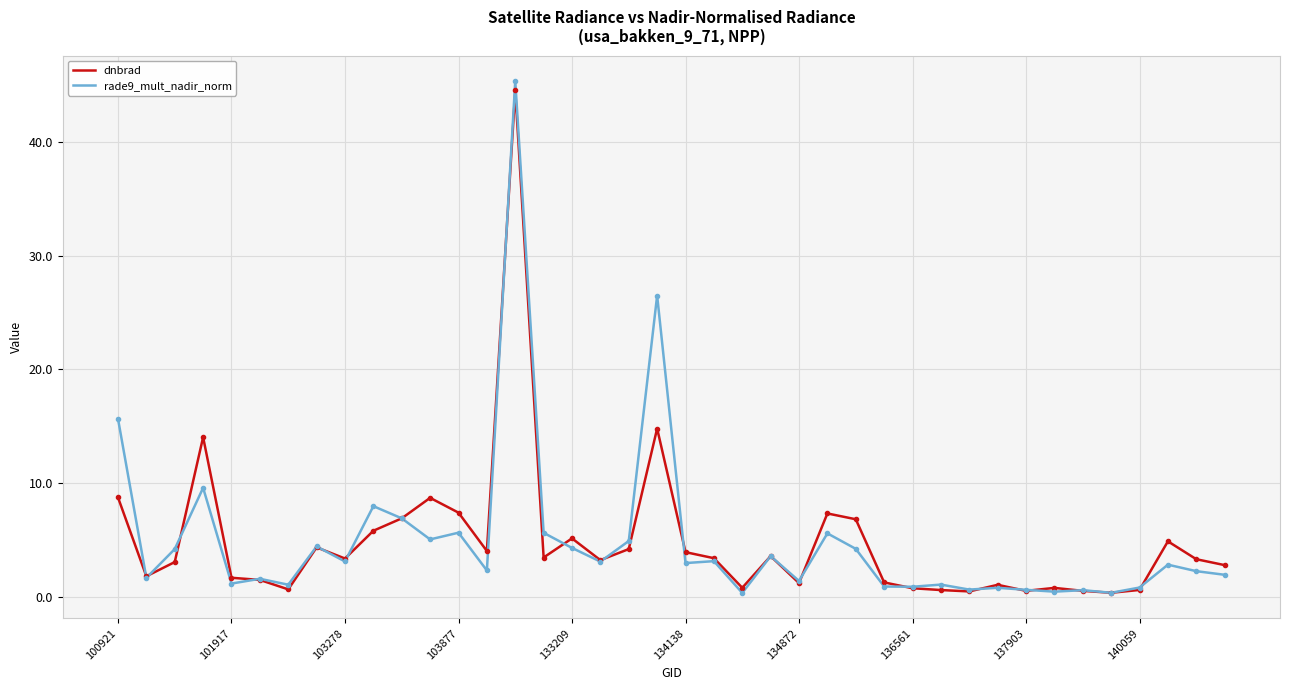

What is the highest value of the dnbrad series?

44.5